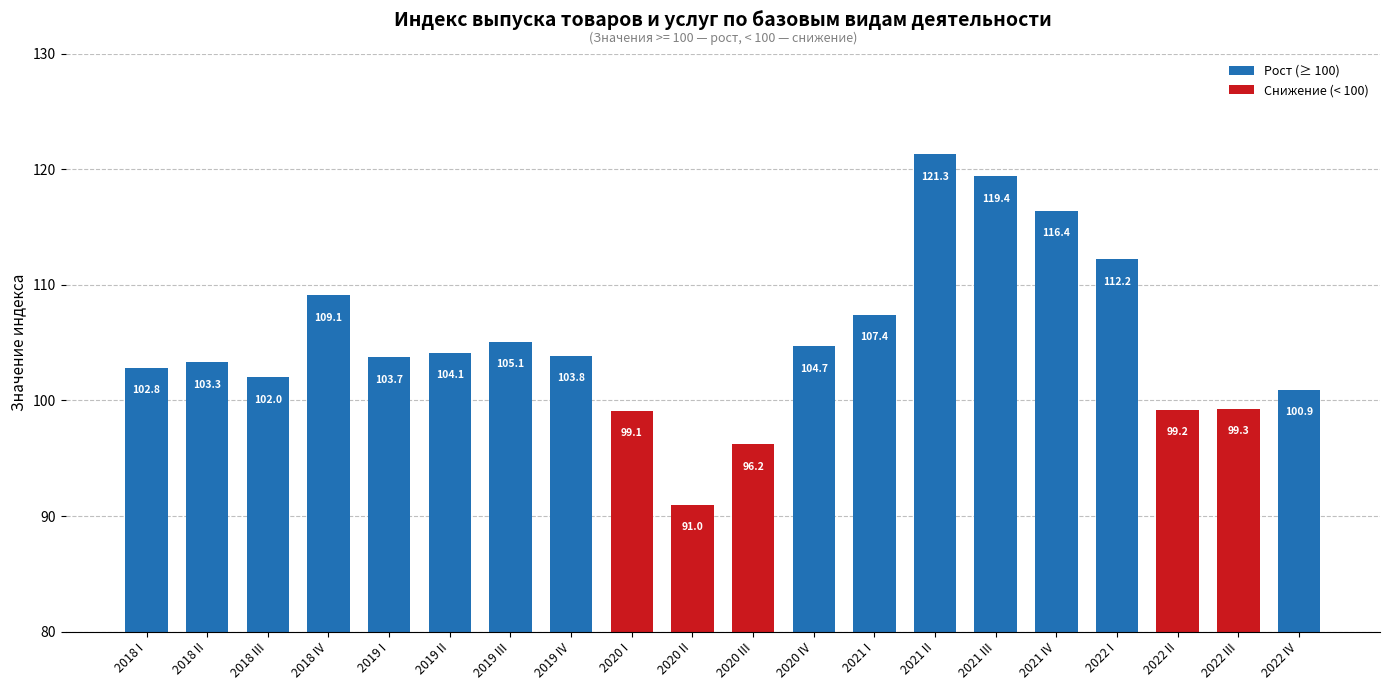

Which category has the lowest value across all series?

2020 II